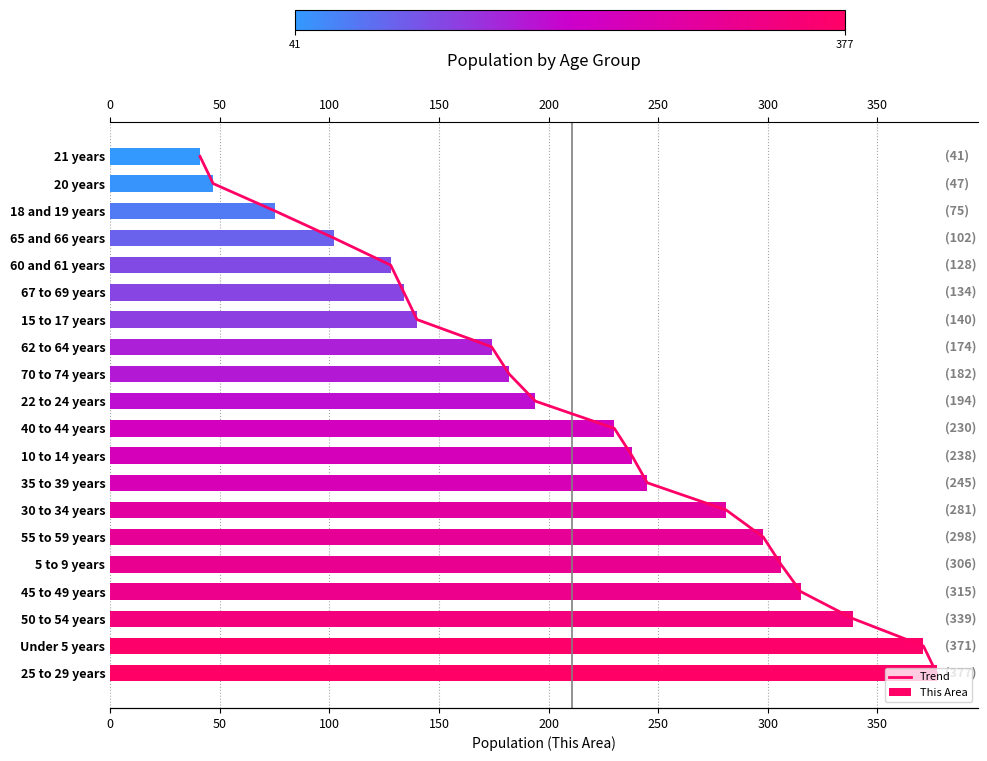

How many bars are there in each group?

2